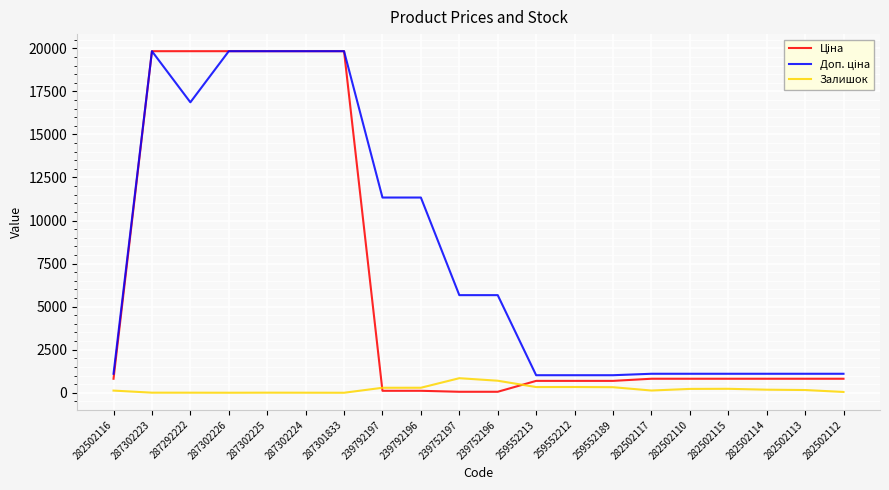

True or false: Залишок has a value of 223.0 at 282502110.

True